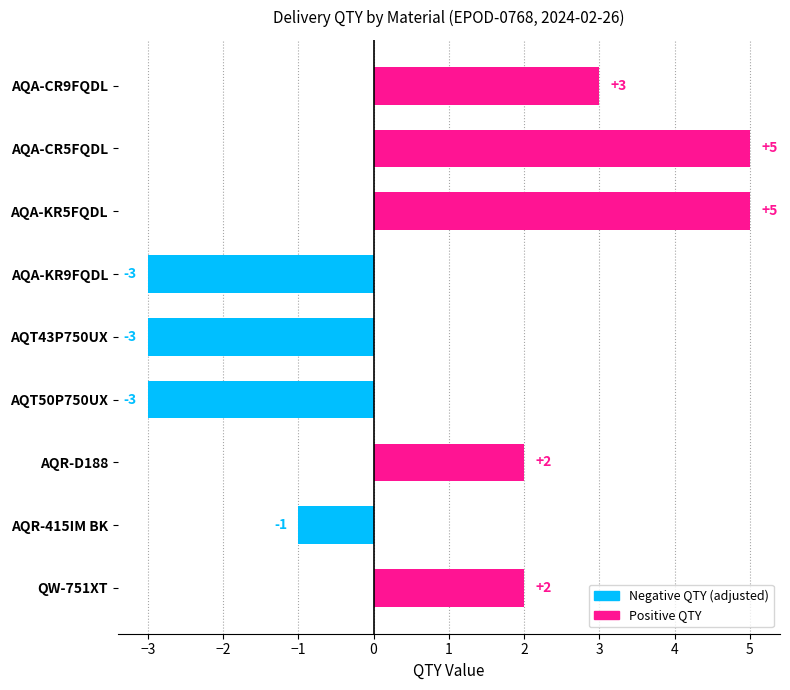

What is the ratio of the value at QW-751XT to the value at AQA-KR5FQDL?

0.4